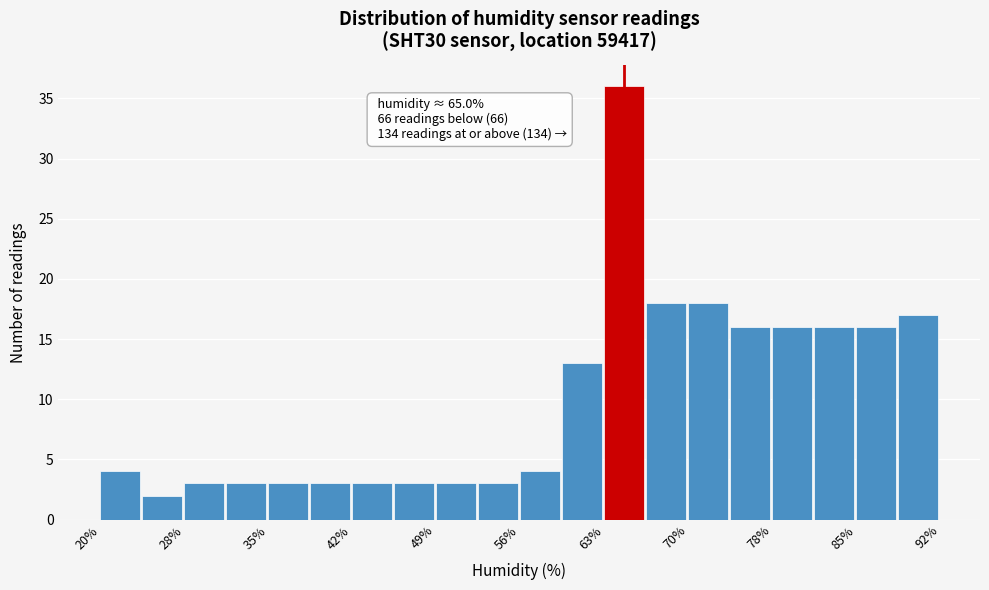

Read against the x-axis, roughly where is the centre of the tallest bar?

65